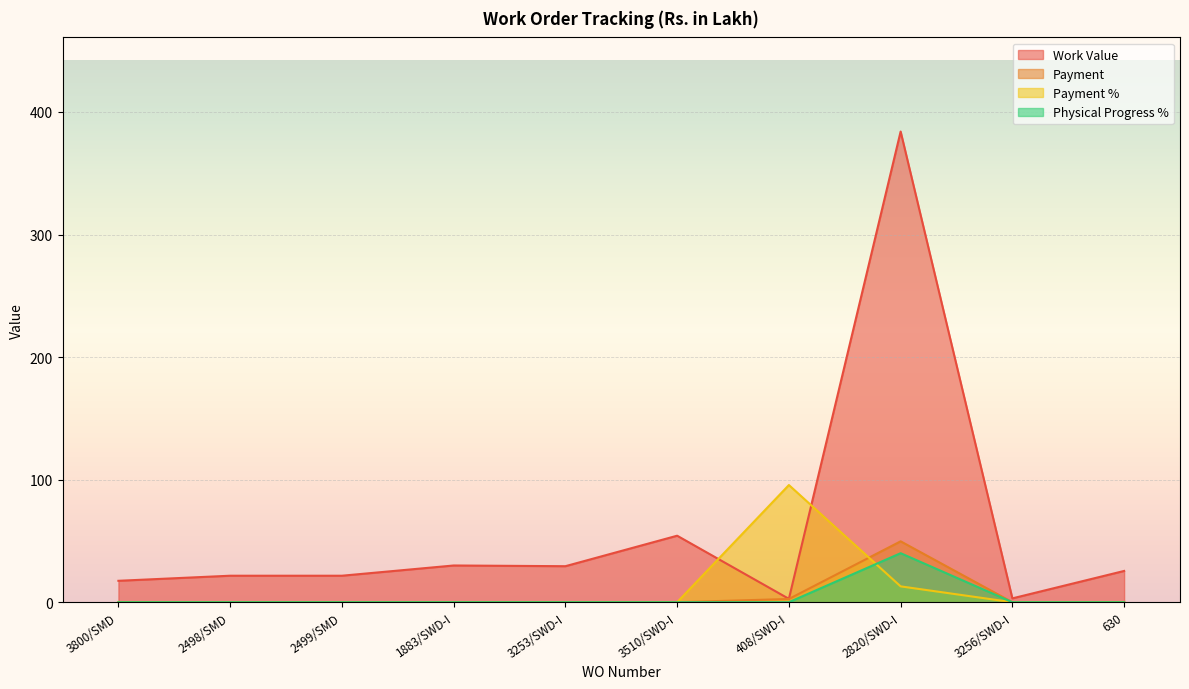

What is the label of the 10th point from the right?

3800/SMD